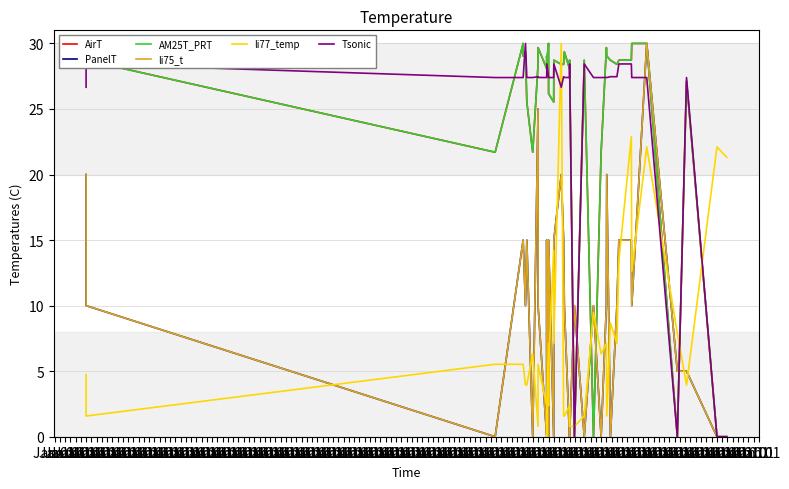

Is it true that AM25T_PRT equals 5.8 at Jan 01?

False